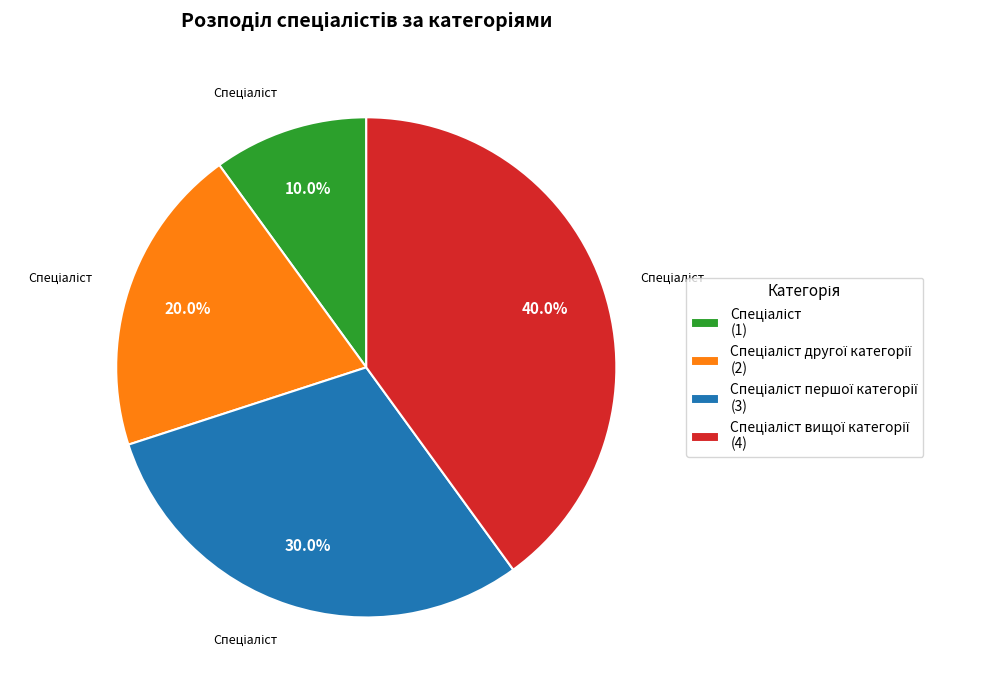

Does any single category account for the majority?

No